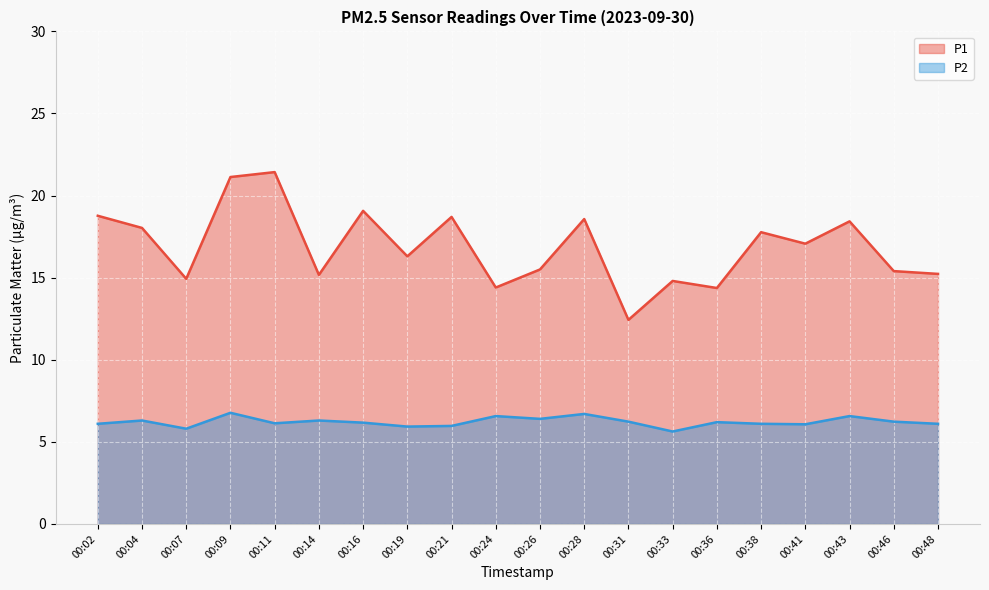

In P1, how many points are lower than both neighbors (excluding endpoints)?

7